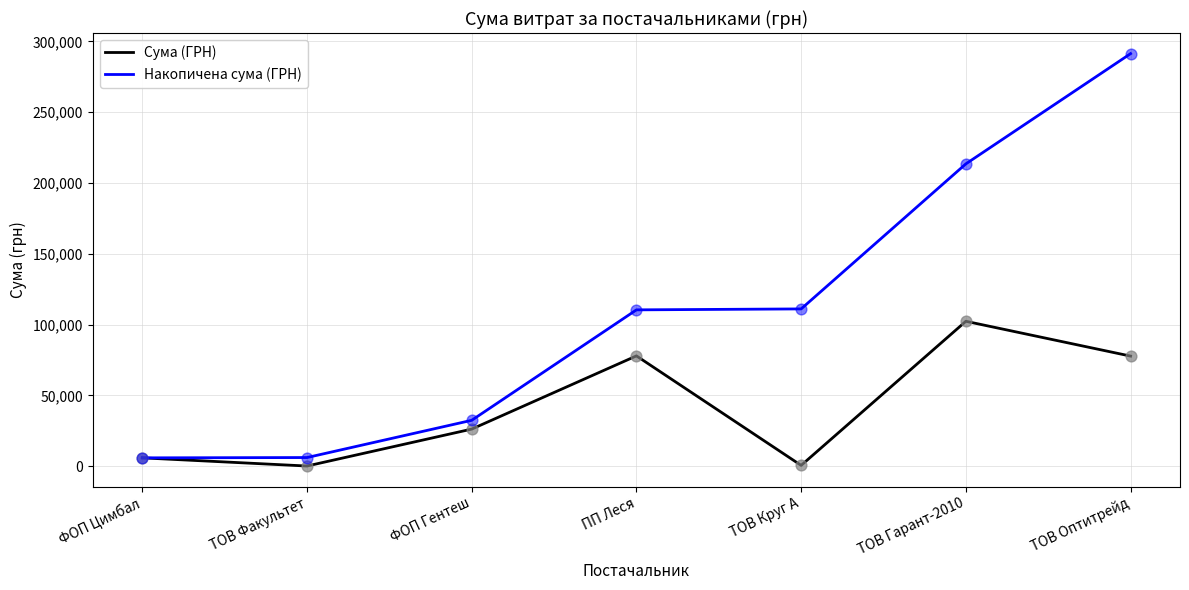

At which category is the sum across all series the highest?

ТОВ Оптитрейд